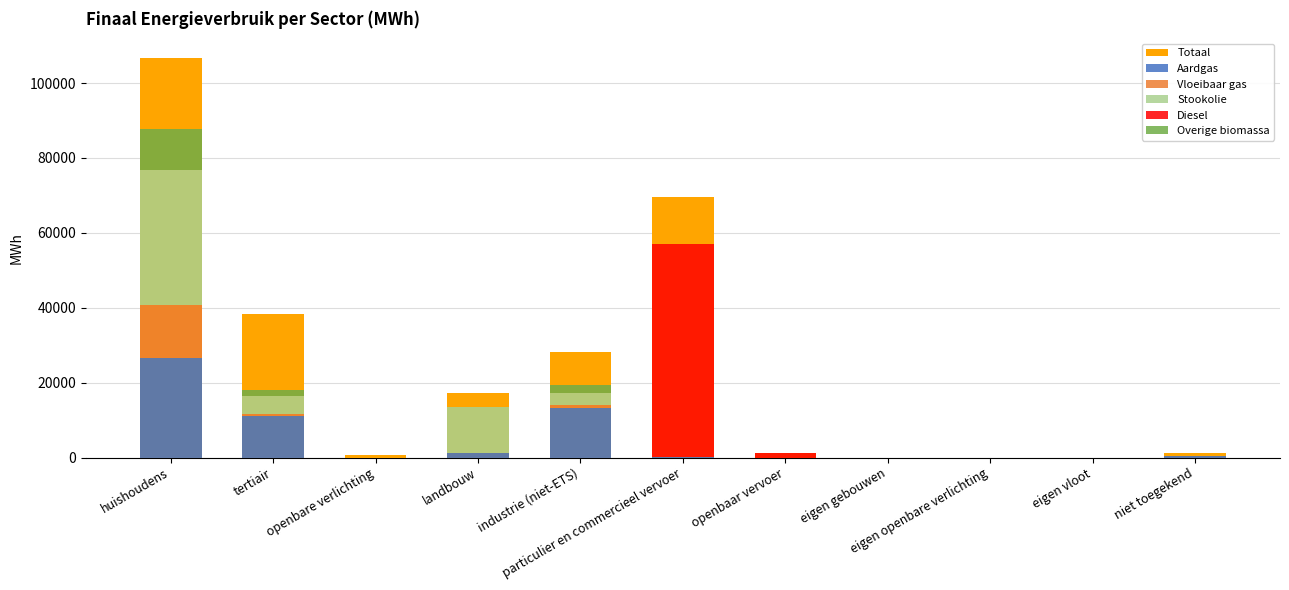

Reading left to right, extract all data points from this chart.

Totaal: huishoudens=106606.8	tertiair=38259.4	openbare verlichting=550.8	landbouw=17249.2	industrie (niet-ETS)=28086.2	particulier en commercieel vervoer=69501.7	openbaar vervoer=1261.7	eigen gebouwen=0.0	eigen openbare verlichting=0.0	eigen vloot=0.0	niet toegekend=1074.8
Aardgas: huishoudens=26653.2	tertiair=11096.7	openbare verlichting=0.0	landbouw=1131.1	industrie (niet-ETS)=13252.1	particulier en commercieel vervoer=30.1	openbaar vervoer=0.0	eigen gebouwen=0.0	eigen openbare verlichting=0.0	eigen vloot=0.0	niet toegekend=524.0
Vloeibaar gas: huishoudens=14182.1	tertiair=449.3	openbare verlichting=0.0	landbouw=86.1	industrie (niet-ETS)=673.0	particulier en commercieel vervoer=134.3	openbaar vervoer=0.0	eigen gebouwen=0.0	eigen openbare verlichting=0.0	eigen vloot=0.0	niet toegekend=0.0
Stookolie: huishoudens=35868.7	tertiair=4762.7	openbare verlichting=0.0	landbouw=12210.4	industrie (niet-ETS)=3189.8	particulier en commercieel vervoer=0.0	openbaar vervoer=0.0	eigen gebouwen=0.0	eigen openbare verlichting=0.0	eigen vloot=0.0	niet toegekend=0.0
Diesel: huishoudens=0.0	tertiair=0.0	openbare verlichting=0.0	landbouw=0.0	industrie (niet-ETS)=0.0	particulier en commercieel vervoer=56952.6	openbaar vervoer=1223.8	eigen gebouwen=0.0	eigen openbare verlichting=0.0	eigen vloot=0.0	niet toegekend=0.0
Overige biomassa: huishoudens=11027.2	tertiair=1593.9	openbare verlichting=0.0	landbouw=0.0	industrie (niet-ETS)=2263.7	particulier en commercieel vervoer=0.0	openbaar vervoer=0.0	eigen gebouwen=0.0	eigen openbare verlichting=0.0	eigen vloot=0.0	niet toegekend=0.0